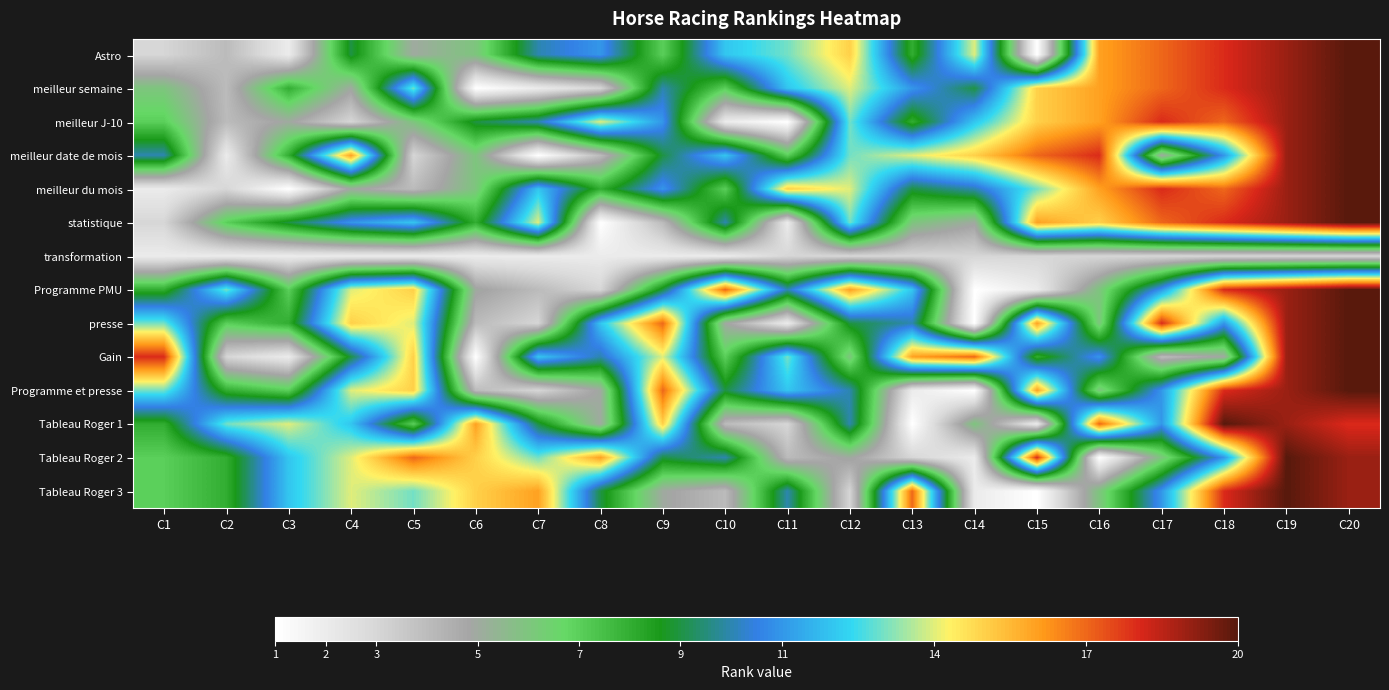

What is the total value across all series at C20?

259